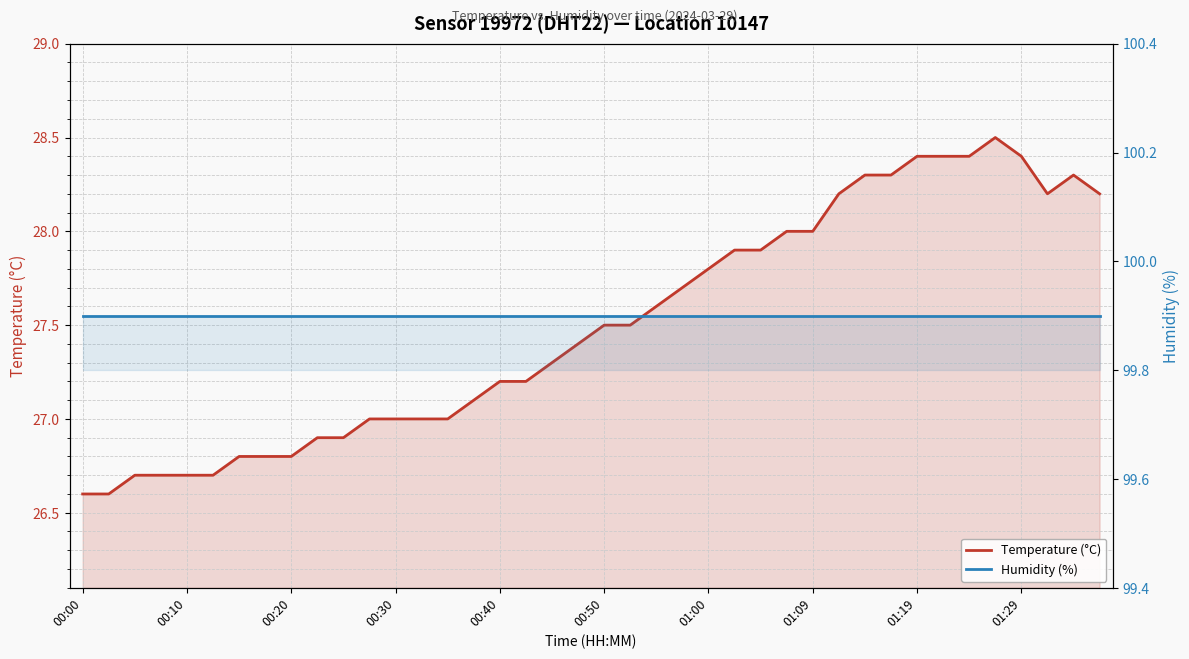

True or false: Temperature (°C) and Humidity (%) cross at least once.

False